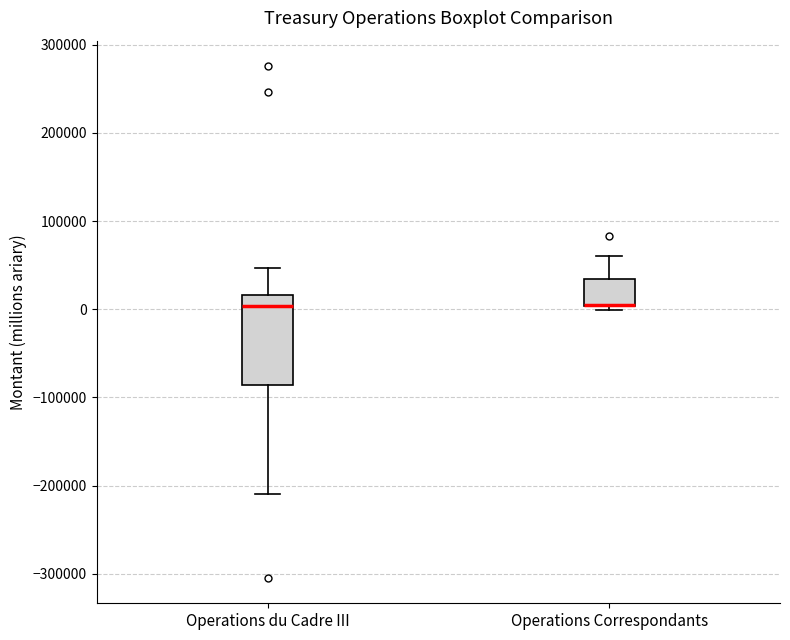

Reading left to right, transcribe this box plot: for each box, give where its median line is, the range the box spans, and where its two whiskers end, as read against the y-axis. The values are not printed on the chart, so give them approximately, as read against the axis.

Operations du Cadre III: median 0, box -90000 to 20000, whiskers -210000 to 50000
Operations Correspondants: median 10000 (drawn on the box's lower edge), box 0 to 30000, whiskers 0 (just below the box's lower edge) to 60000